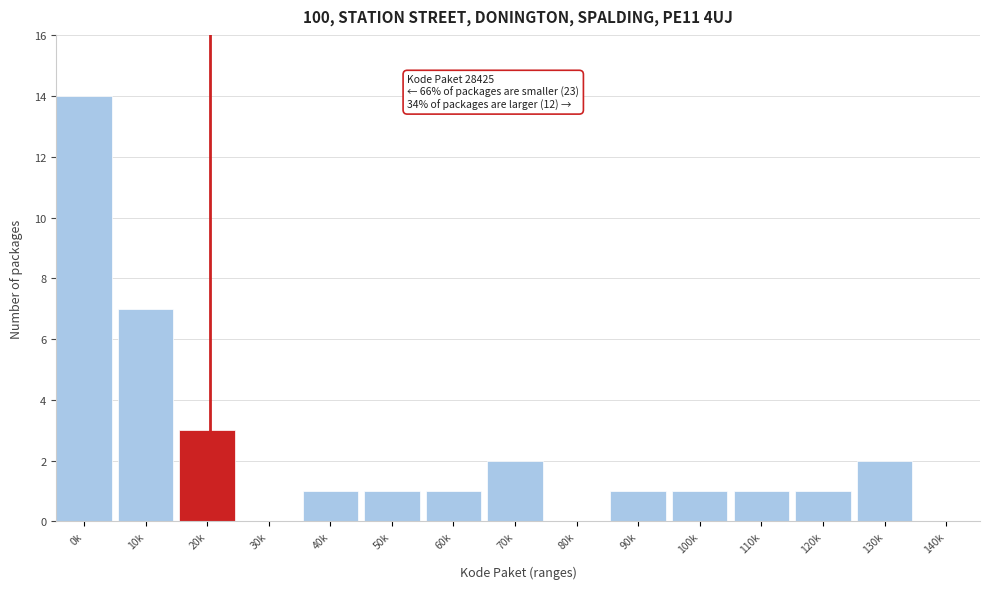

Reading right to left, extract all data points from this chart.

140k=0	130k=2	120k=1	110k=1	100k=1	90k=1	80k=0	70k=2	60k=1	50k=1	40k=1	30k=0	20k=3	10k=7	0k=14